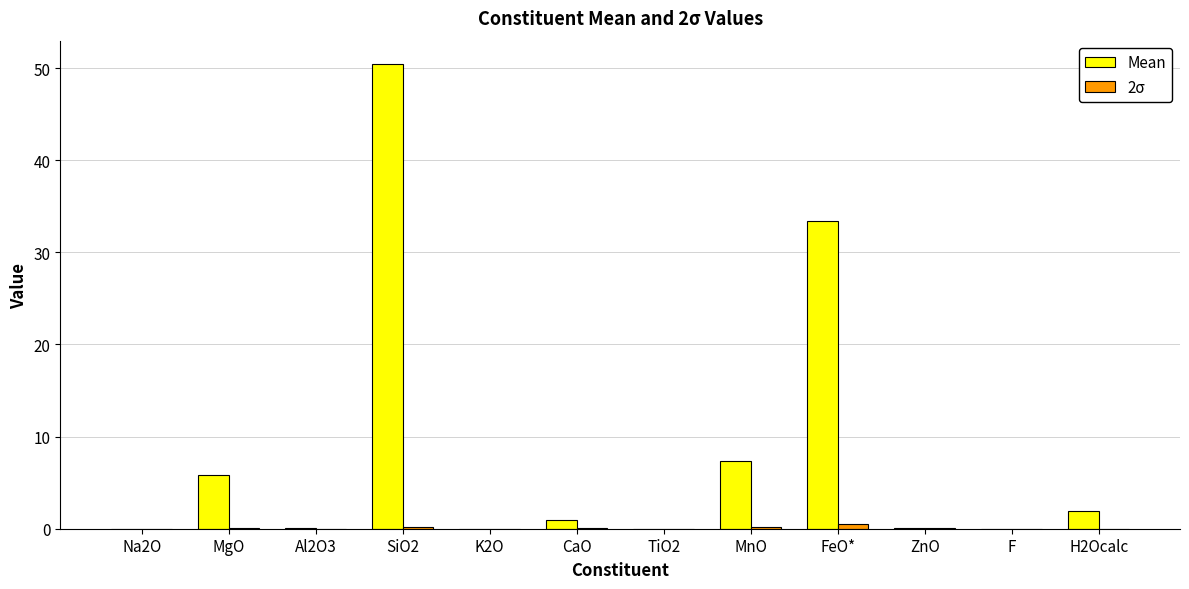

Between MnO and ZnO, which series saw the biggest shift?

Mean